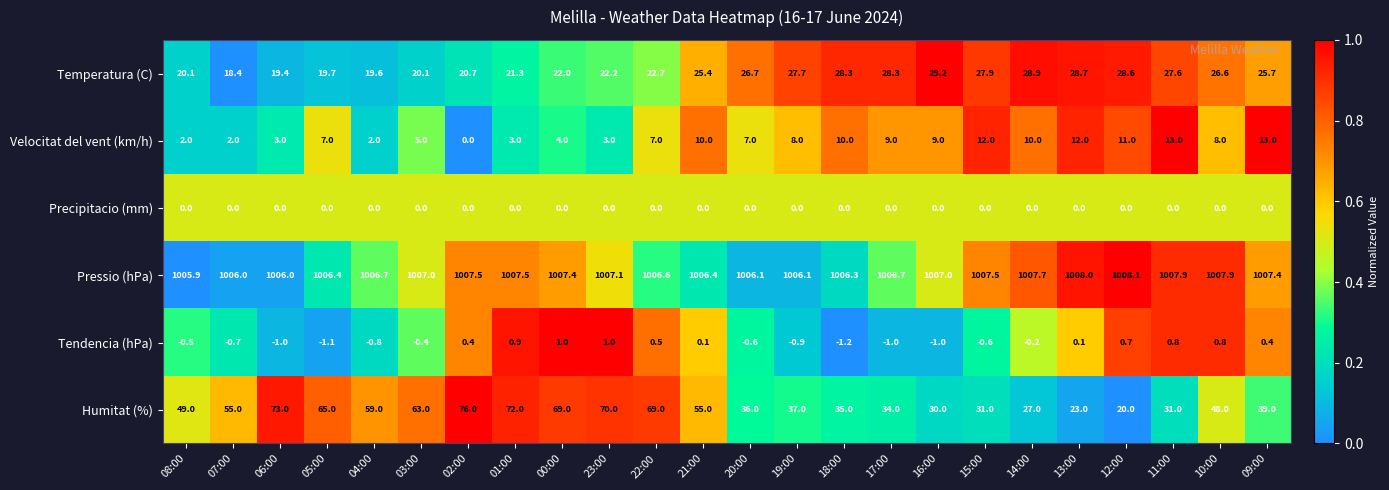

Where is Humitat (%) nearest to the value 48?

10:00